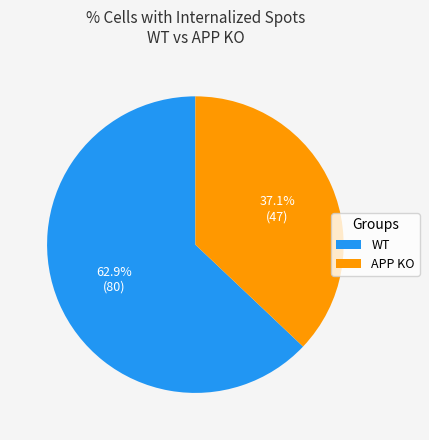

How many segments does this pie chart have?

2